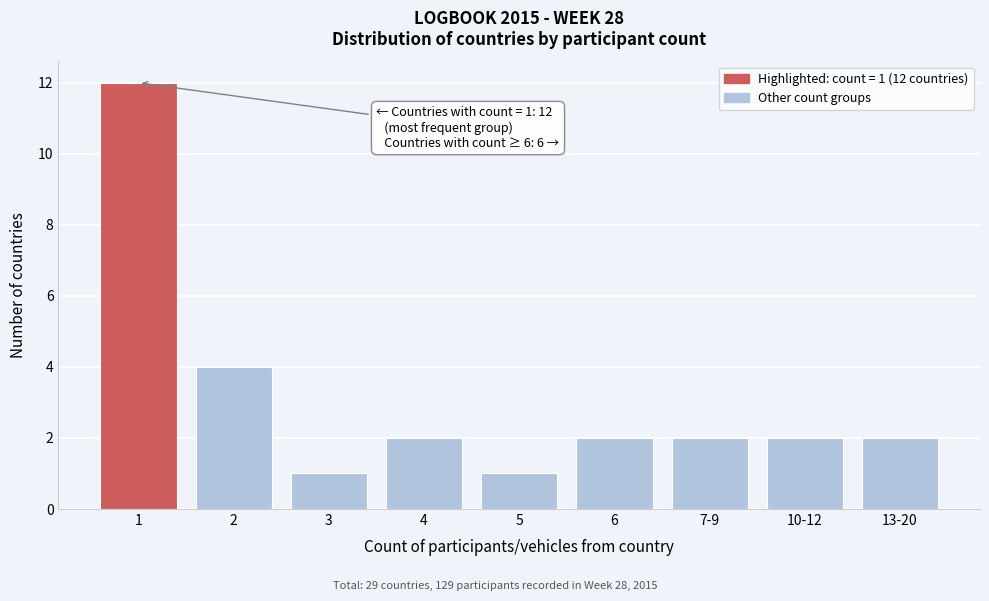

Reading left to right, extract all data points from this chart.

12	4	1	2	1	2	2	2	2